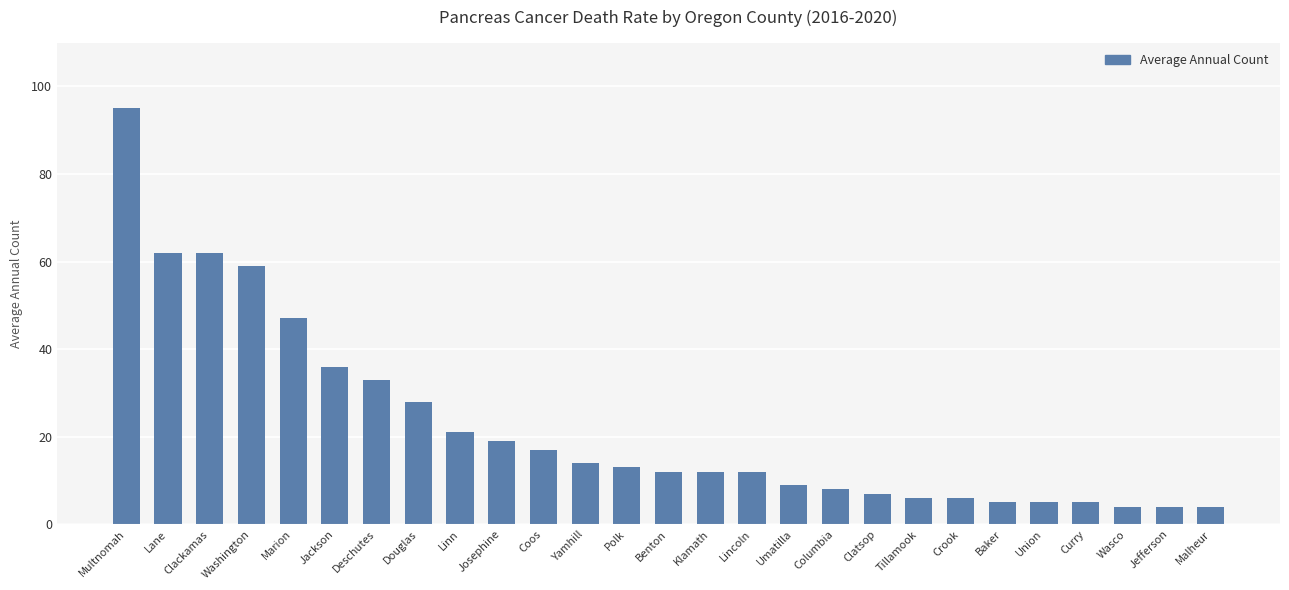

Count the number of categories in the chart.

27